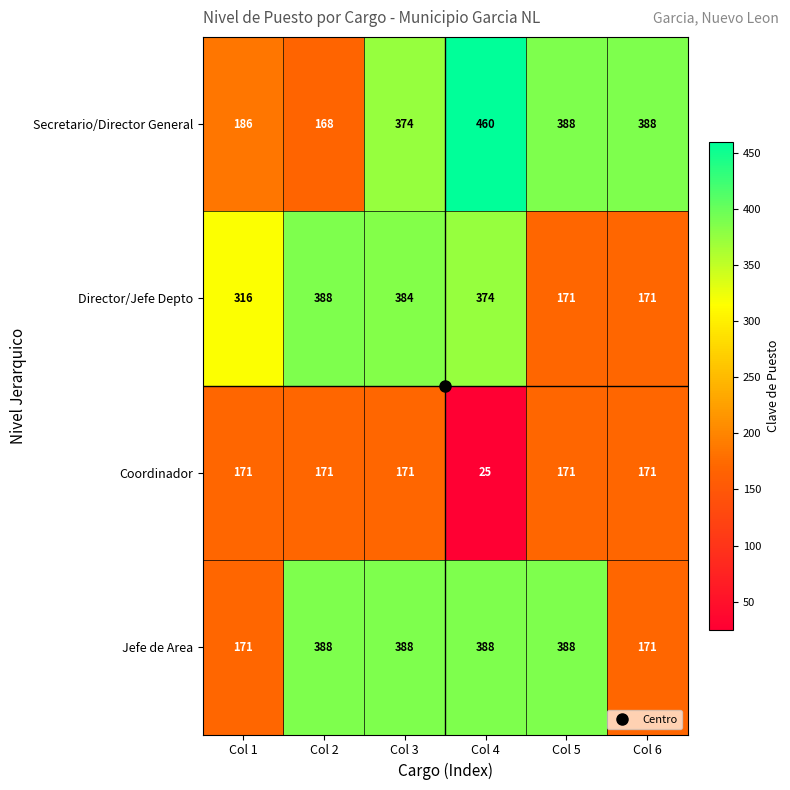

At Col 3, list the series in order from largest to smallest.

Jefe de Area, Director/Jefe Depto, Secretario/Director General, Coordinador